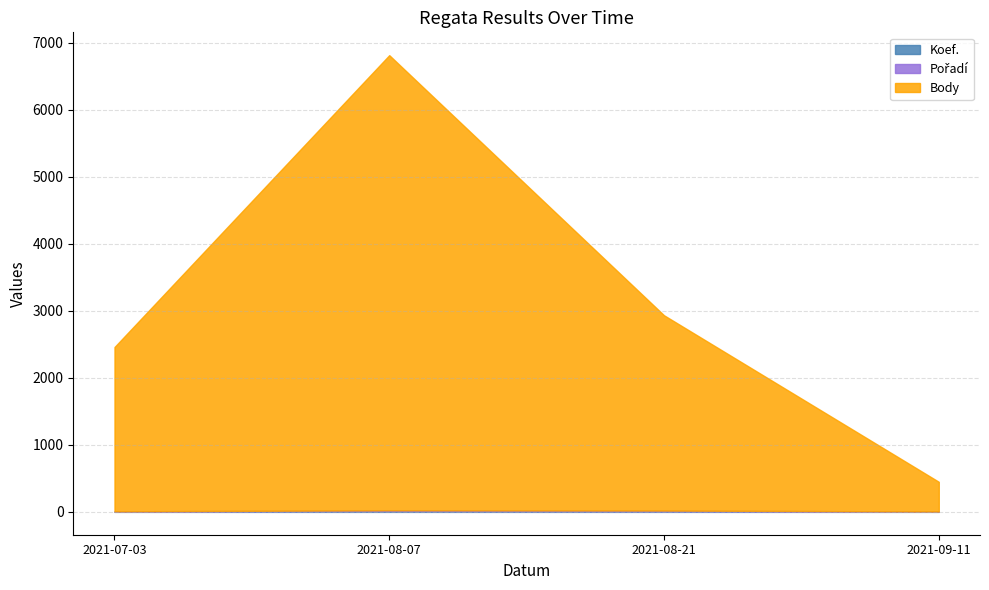

At how many categories does at least one series exceed 5095?

1